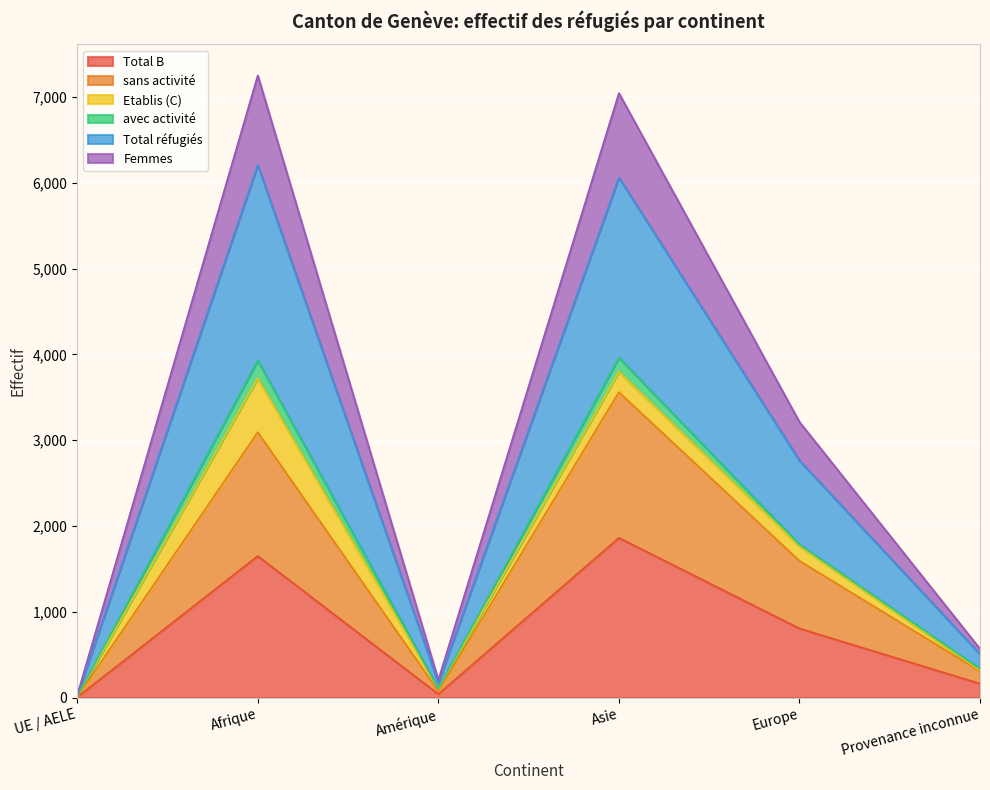

True or false: Femmes and Total réfugiés cross at least once.

False